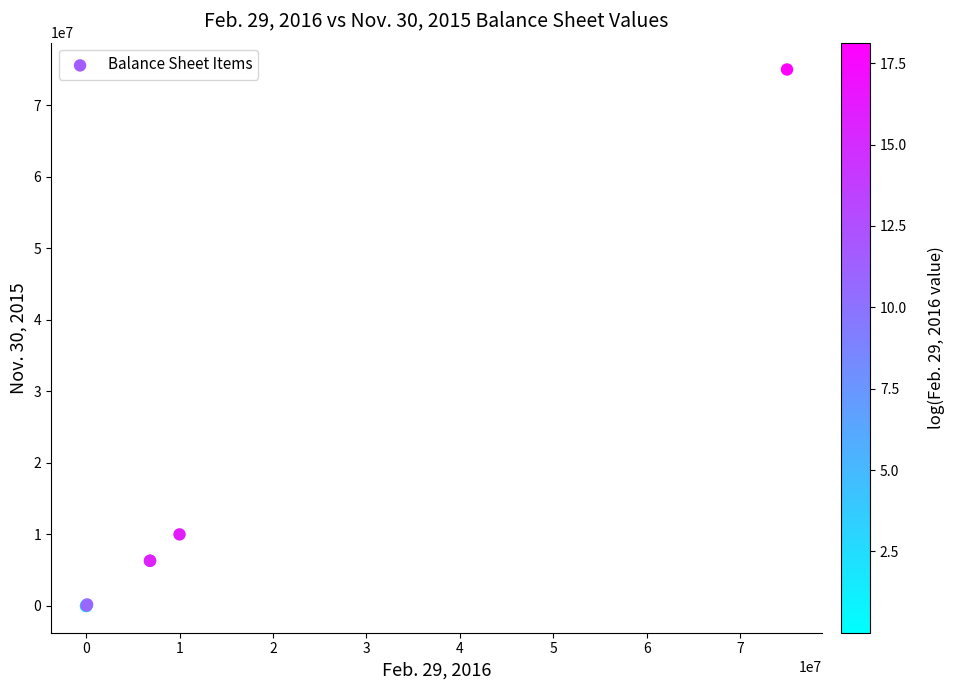

What Y value in the scatter plot is closest to 37500000?

10000000.0